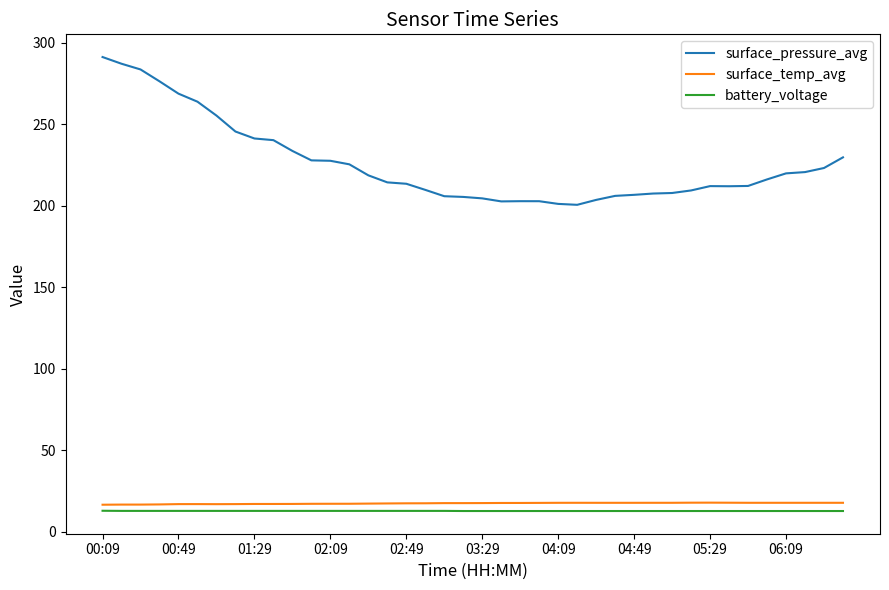

What is the highest value of the surface_temp_avg series?

17.8